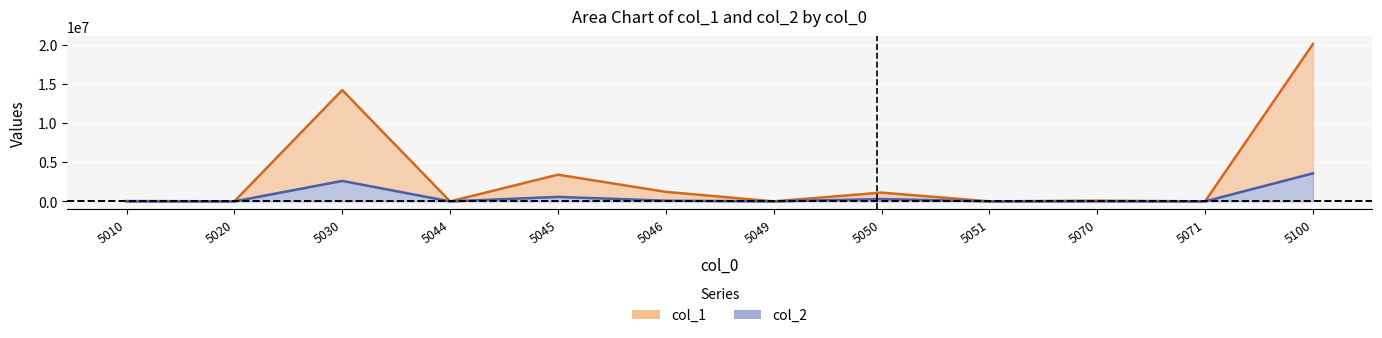

At which category does col_2 reach its first local peak?

5030